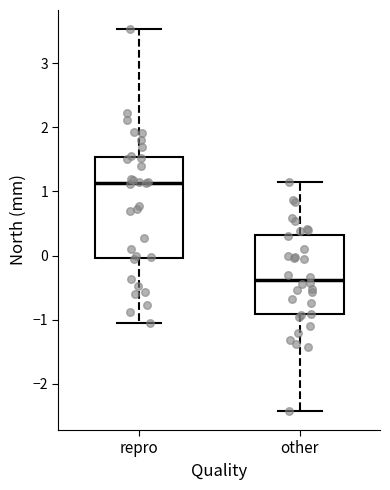

Which box's median line is the lowest?

other